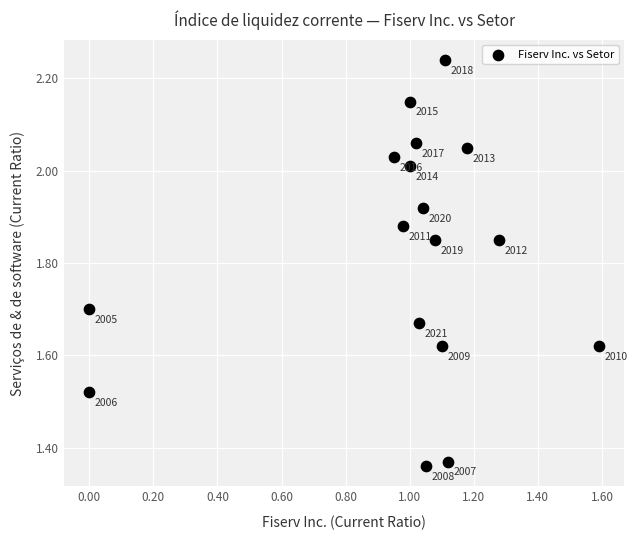

What is the range of Y values (max minus min)?

0.9